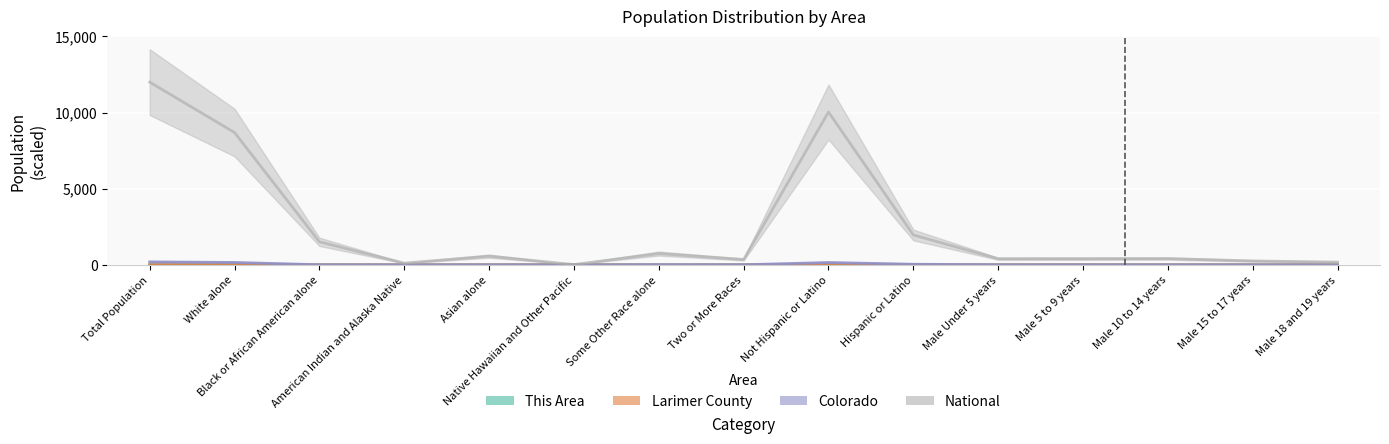

The This Area series shows 0.0 at American Indian and Alaska Native. True or false?

False